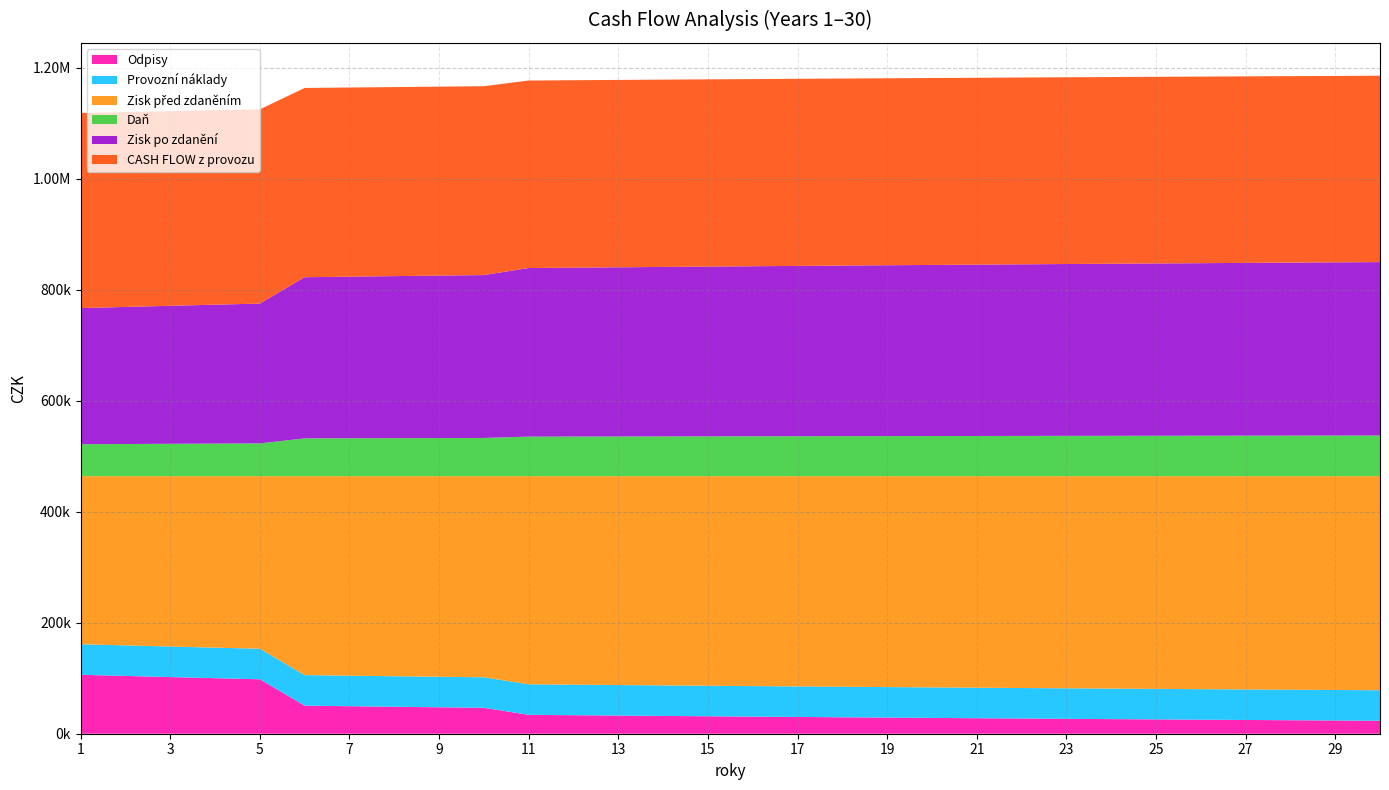

Reading right to left, transcribe all the data shown in this chart.

Odpisy: 30=23377.5	29=23845.1	28=24322.0	27=24808.5	26=25304.6	25=25810.7	24=26326.9	23=26853.5	22=27390.5	21=27938.3	20=28497.1	19=29067.0	18=29648.4	17=30241.4	16=30846.2	15=31463.1	14=32092.4	13=32734.2	12=33388.9	11=34056.7	10=46744.1	9=47679.0	8=48632.6	7=49605.2	6=50597.3	5=98164.9	4=100128.2	3=102130.8	2=104173.4	1=106256.9
Provozní náklady: 30=55000.0	29=55000.0	28=55000.0	27=55000.0	26=55000.0	25=55000.0	24=55000.0	23=55000.0	22=55000.0	21=55000.0	20=55000.0	19=55000.0	18=55000.0	17=55000.0	16=55000.0	15=55000.0	14=55000.0	13=55000.0	12=55000.0	11=55000.0	10=55000.0	9=55000.0	8=55000.0	7=55000.0	6=55000.0	5=55000.0	4=55000.0	3=55000.0	2=55000.0	1=55000.0
Zisk před zdaněním: 30=385837.5	29=385369.9	28=384893.0	27=384406.5	26=383910.4	25=383404.3	24=382888.1	23=382361.5	22=381824.5	21=381276.7	20=380717.9	19=380148.0	18=379566.6	17=378973.6	16=378368.8	15=377751.9	14=377122.6	13=376480.8	12=375826.1	11=375158.3	10=362470.9	9=361536.0	8=360582.4	7=359609.8	6=358617.7	5=311050.1	4=309086.8	3=307084.2	2=305041.6	1=302958.1
Daň: 30=73309.1	29=73220.3	28=73129.7	27=73037.2	26=72943.0	25=72846.8	24=72748.7	23=72648.7	22=72546.6	21=72442.6	20=72336.4	19=72228.1	18=72117.7	17=72005.0	16=71890.1	15=71772.9	14=71653.3	13=71531.4	12=71407.0	11=71280.1	10=68869.5	9=68691.8	8=68510.7	7=68325.9	6=68137.4	5=59099.5	4=58726.5	3=58346.0	2=57957.9	1=57562.1
Zisk po zdanění: 30=312528.3	29=312149.6	28=311763.3	27=311369.3	26=310967.4	25=310557.5	24=310139.3	23=309712.8	22=309277.8	21=308834.1	20=308381.5	19=307919.8	18=307449.0	17=306968.7	16=306478.7	15=305979.0	14=305469.3	13=304949.4	12=304419.1	11=303878.2	10=293601.4	9=292844.2	8=292071.8	7=291283.9	6=290480.3	5=251950.6	4=250360.3	3=248738.2	2=247083.7	1=245396.1
CASH FLOW z provozu: 30=335905.9	29=335994.7	28=336085.3	27=336177.8	26=336272.0	25=336368.2	24=336466.3	23=336566.3	22=336668.3	21=336772.4	20=336878.6	19=336986.9	18=337097.3	17=337210.0	16=337324.9	15=337442.1	14=337561.7	13=337683.7	12=337808.0	11=337934.9	10=340345.5	9=340523.2	8=340704.3	7=340889.1	6=341077.6	5=350115.5	4=350488.5	3=350869.0	2=351257.1	1=351653.0